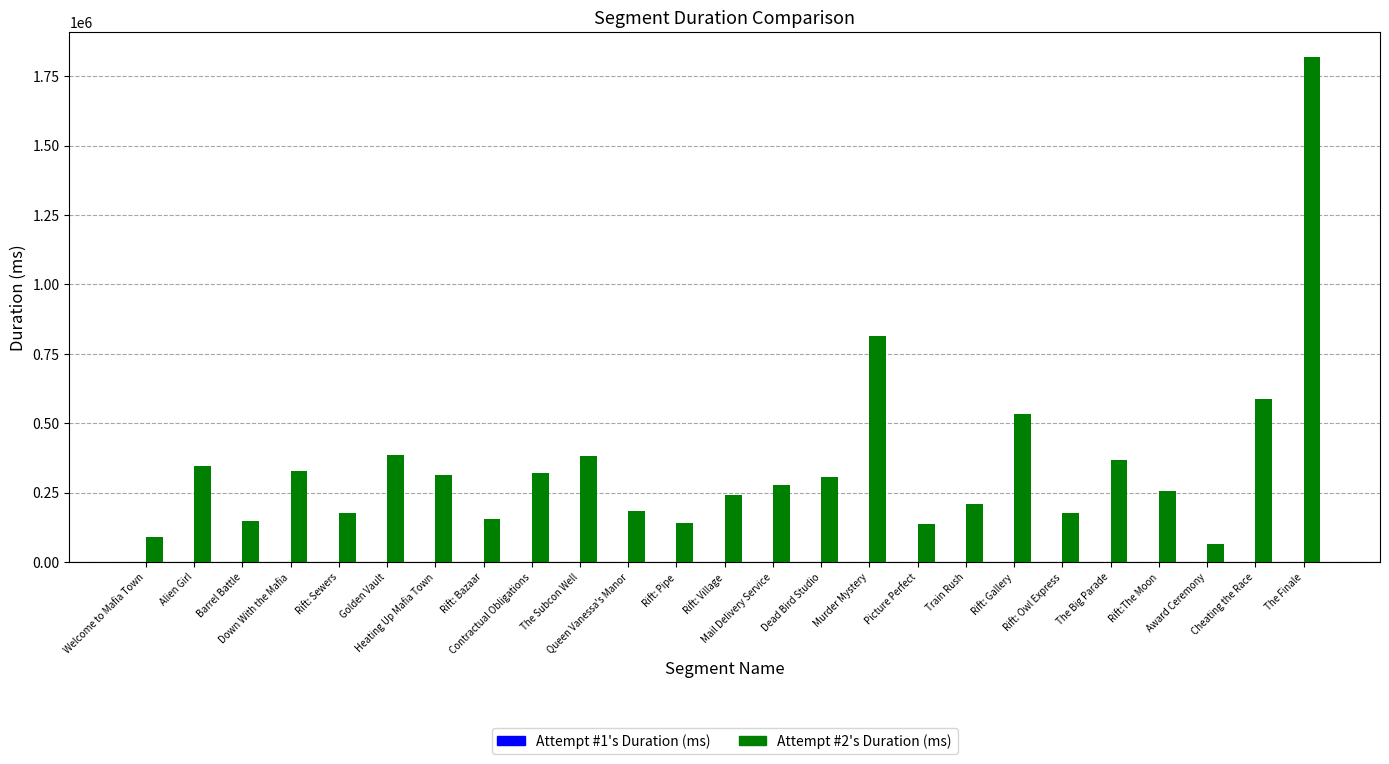

How many values are below 277699?

12